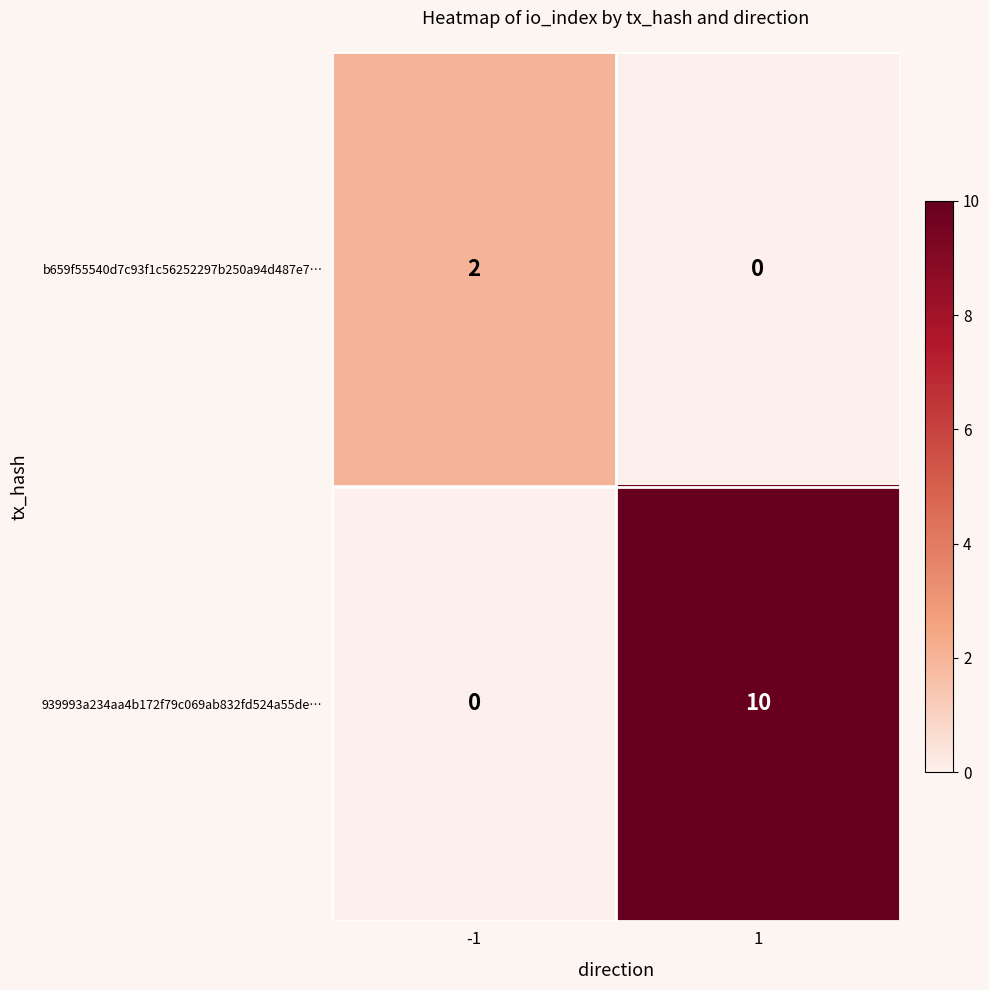

The value of 939993a234aa4b172f79c069ab832fd524a55de… at 1 is 15. True or false?

False